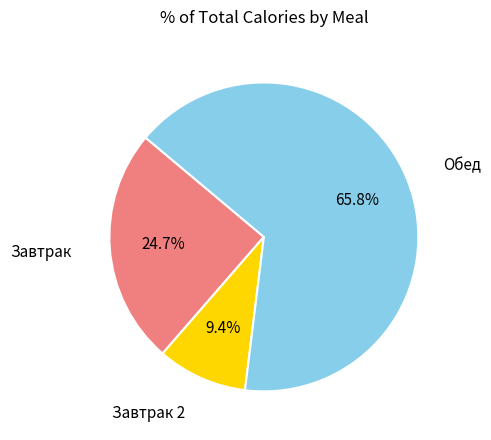

Between Завтрак 2 and Завтрак, which is larger?

Завтрак